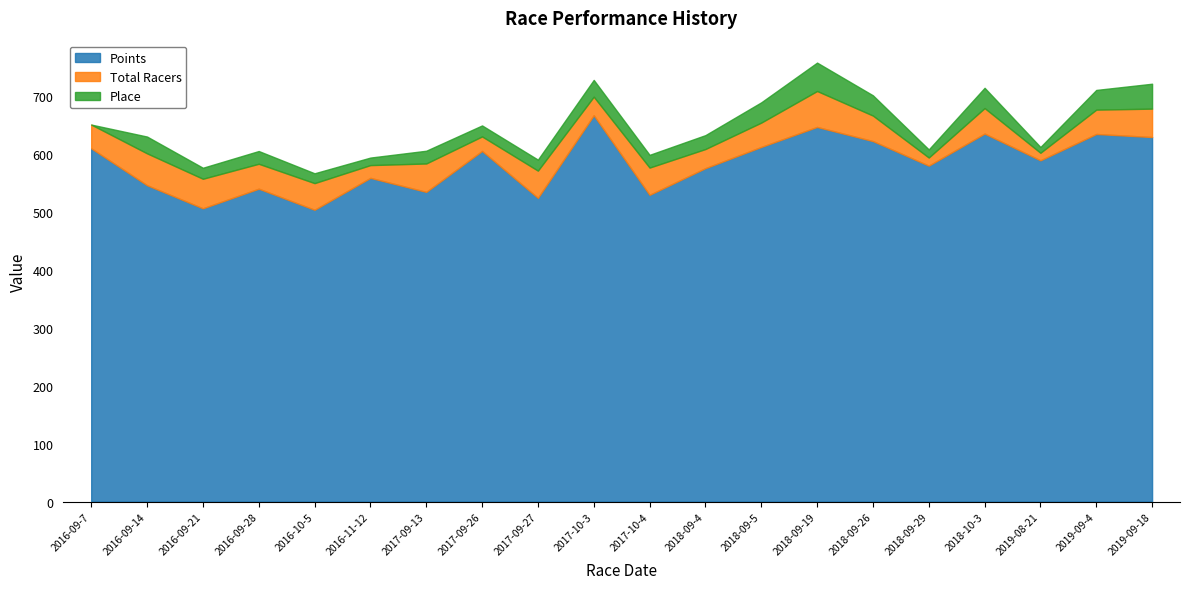

What is the greatest value displayed?

666.7